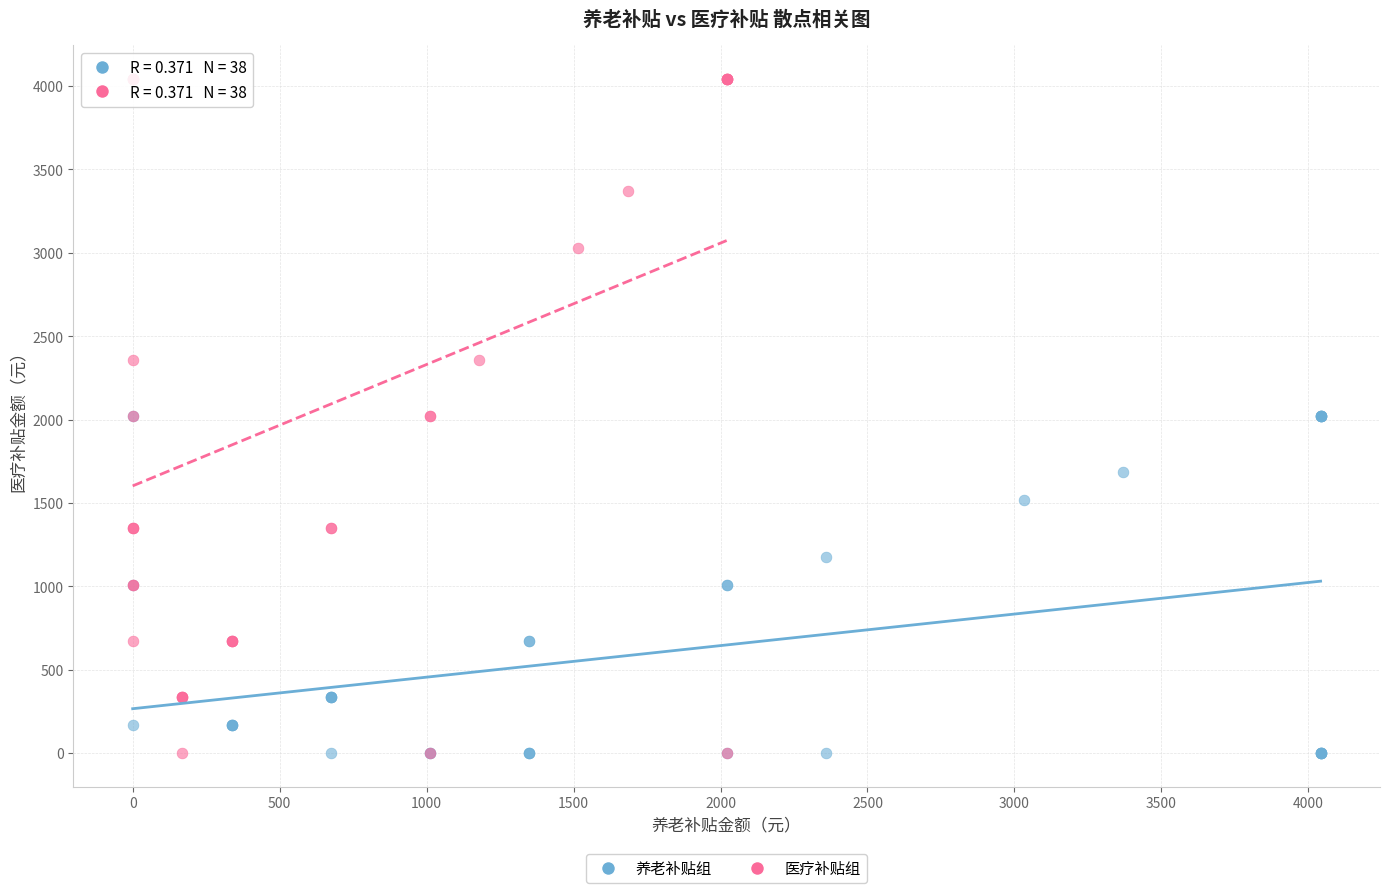

Which series contains the highest Y value?

医疗补贴组